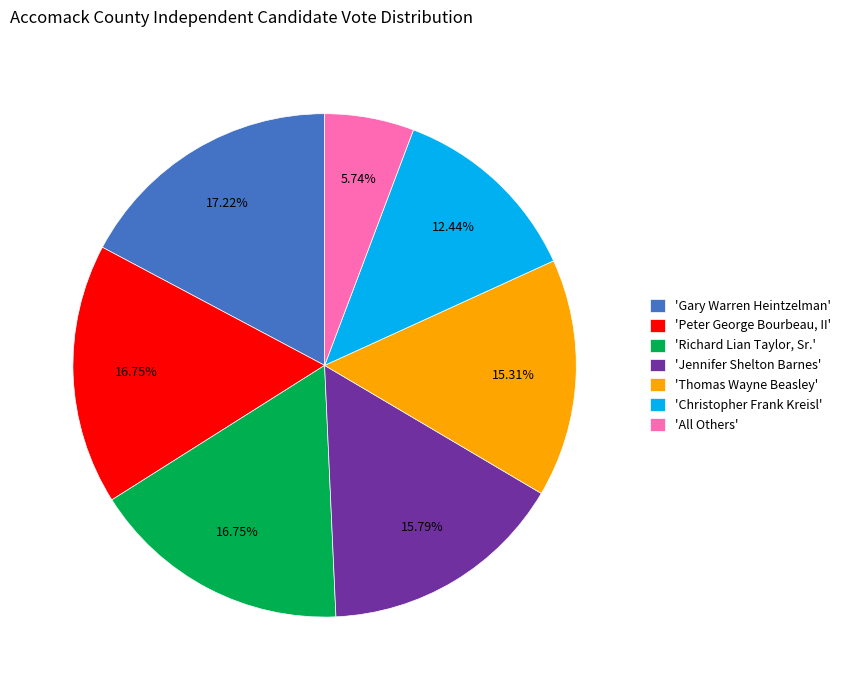

Between 'Gary Warren Heintzelman' and 'Jennifer Shelton Barnes', which is larger?

'Gary Warren Heintzelman'